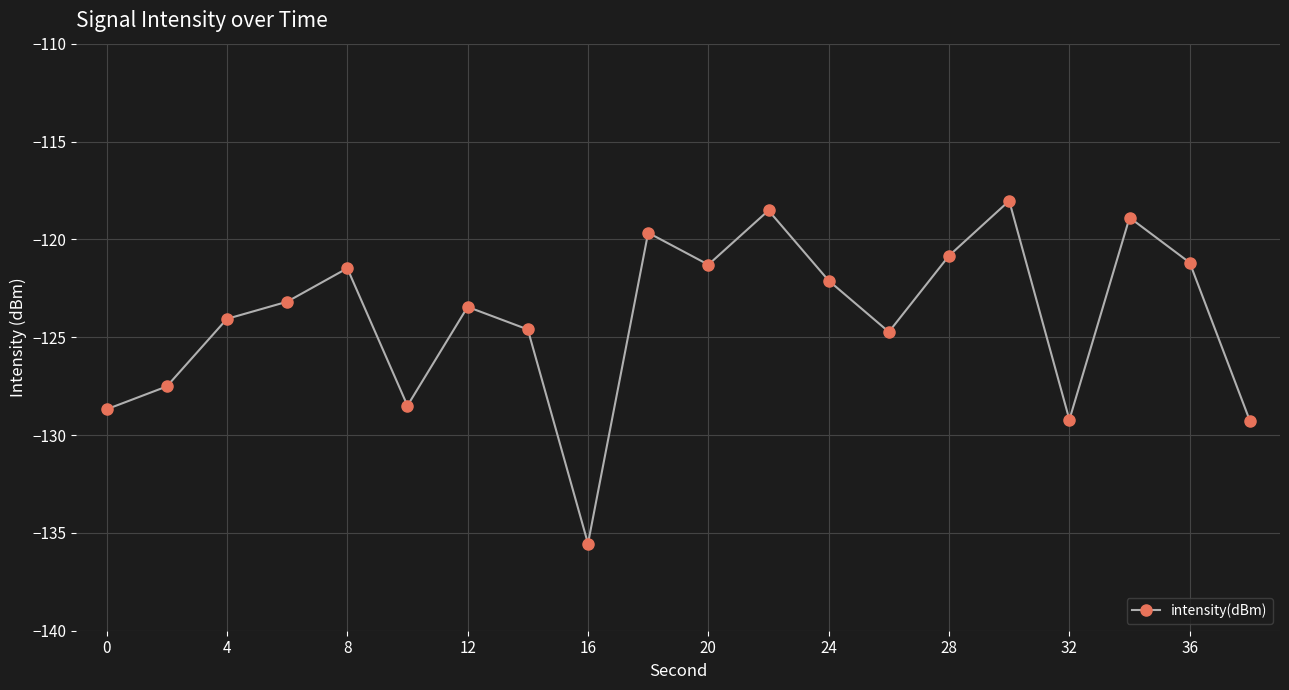

True or false: the data has more than 2 interior local peaks.

True